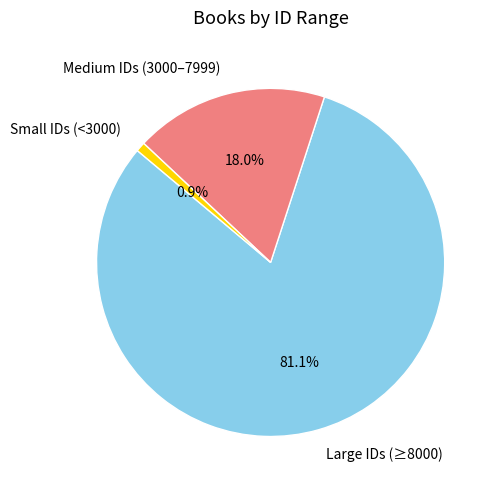

Which category has the biggest portion of the pie?

Large IDs (≥8000)